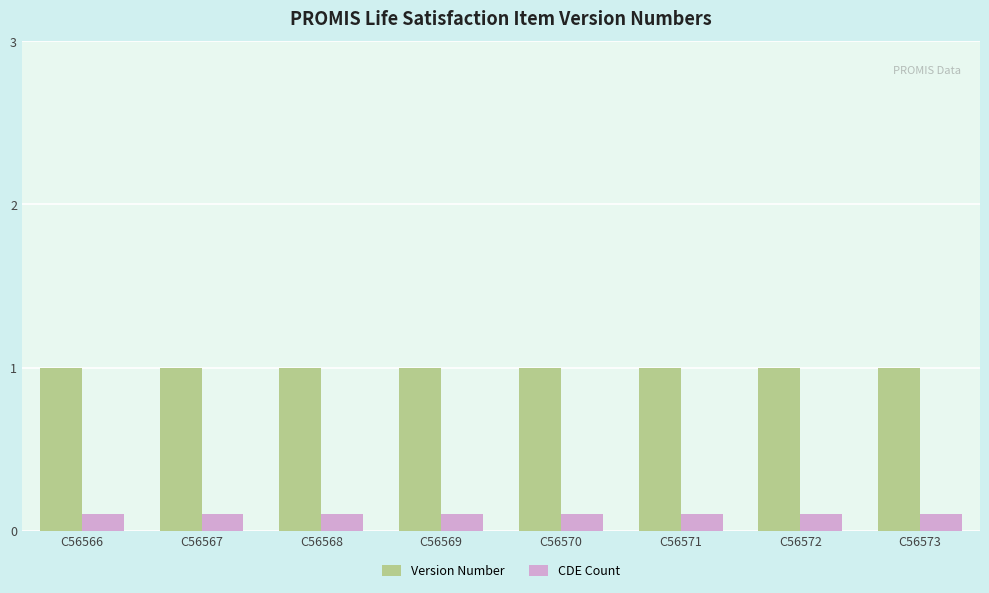

What is the difference between the highest and lowest values at C56573?

0.9